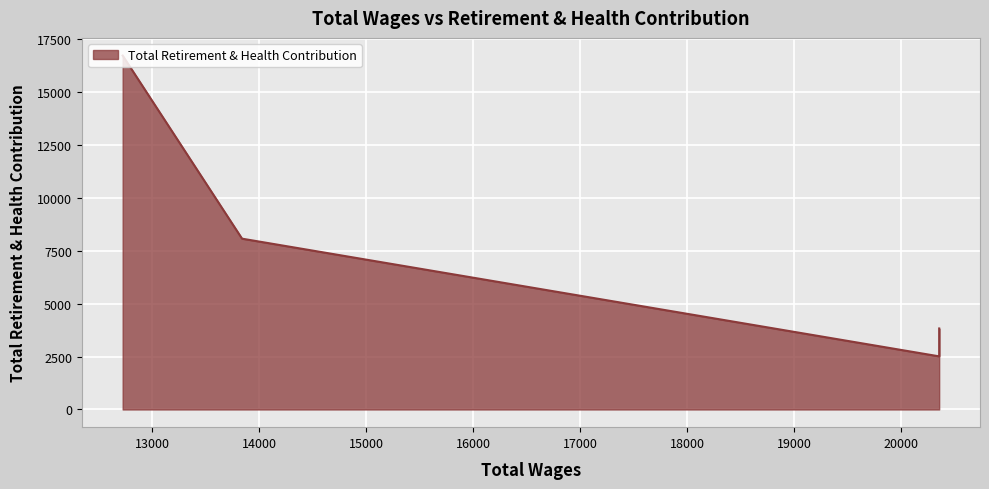

What is the difference between the maximum and minimum values?

14225